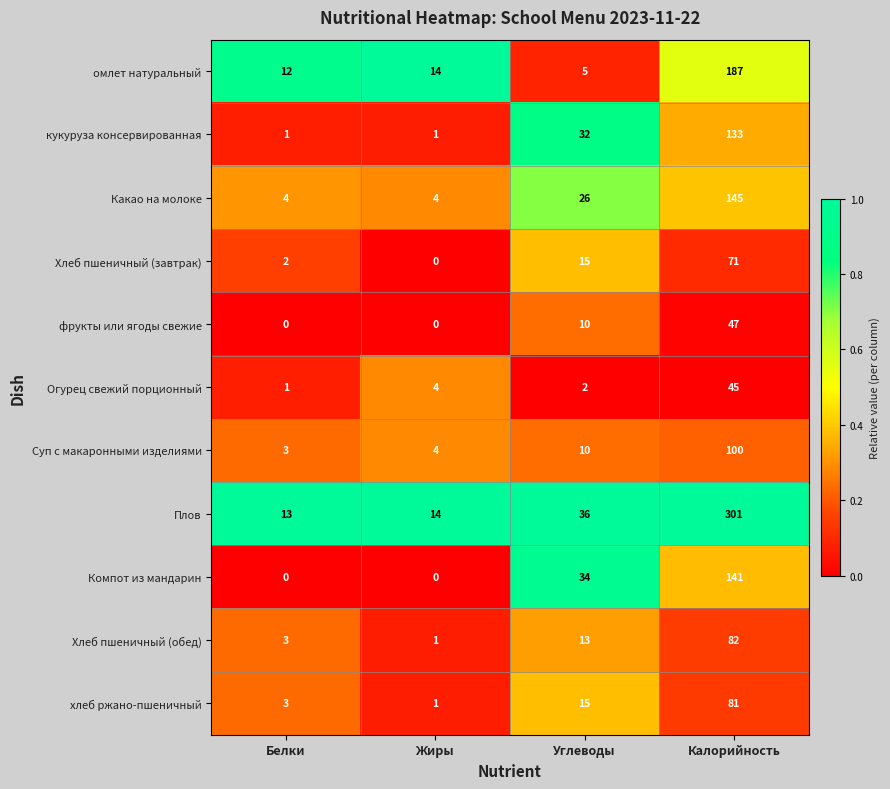

Where is хлеб ржано-пшеничный nearest to the value 41?

Углеводы